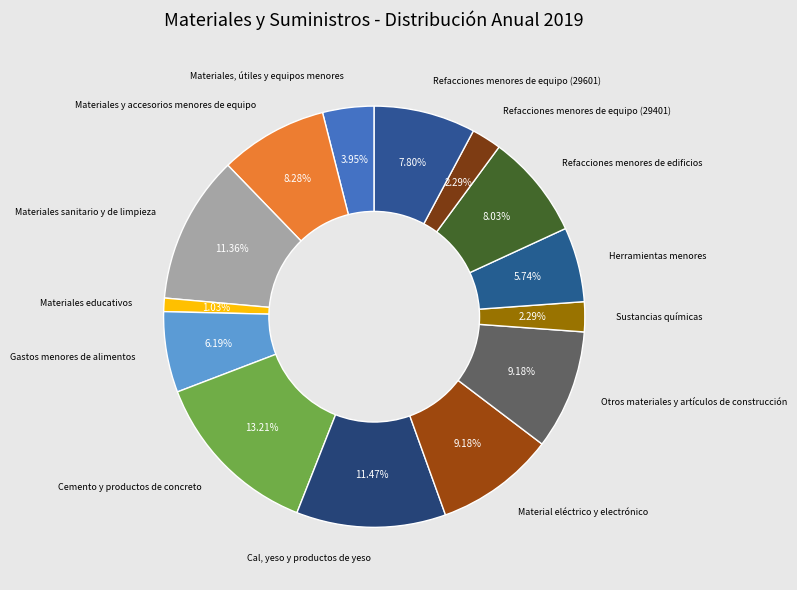

Count the number of slices in the pie.

14